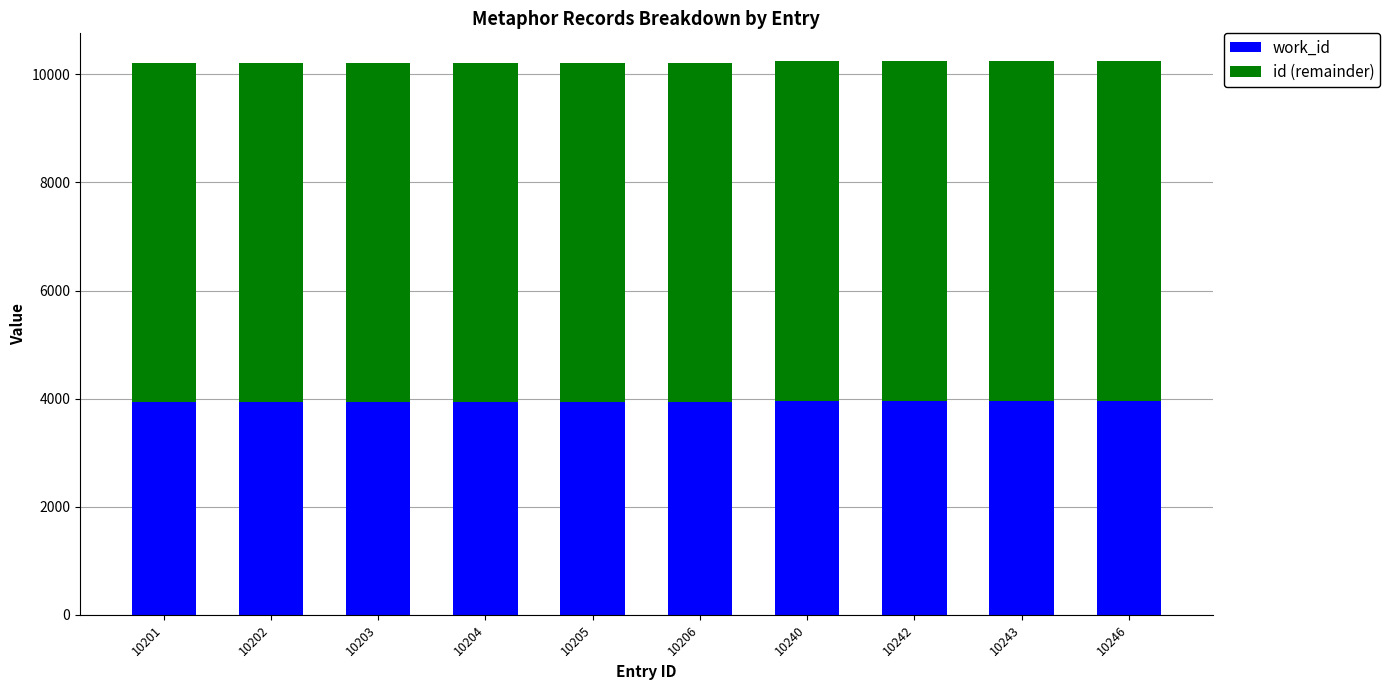

Is it true that work_id equals 2158 at 10201?

False